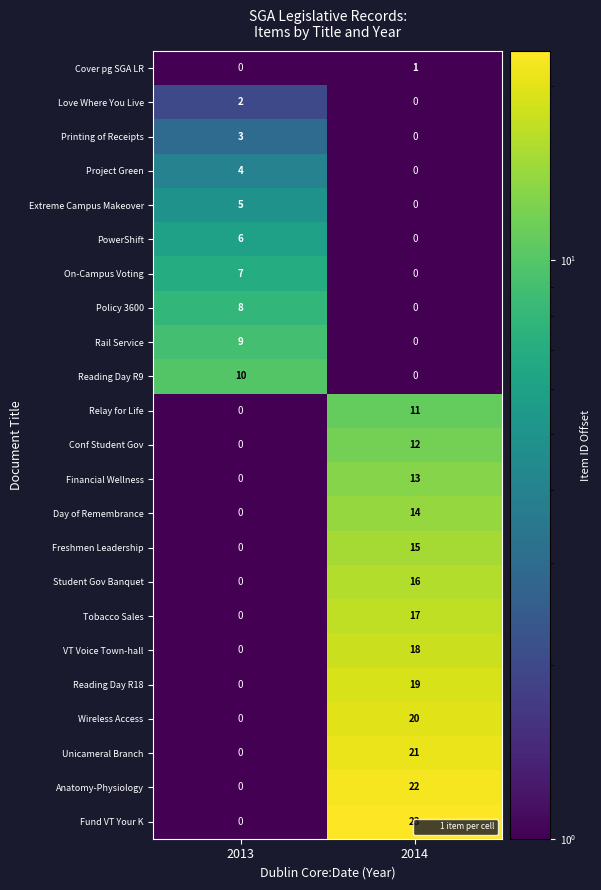

What is the sum of all Reading Day R18 values?

19